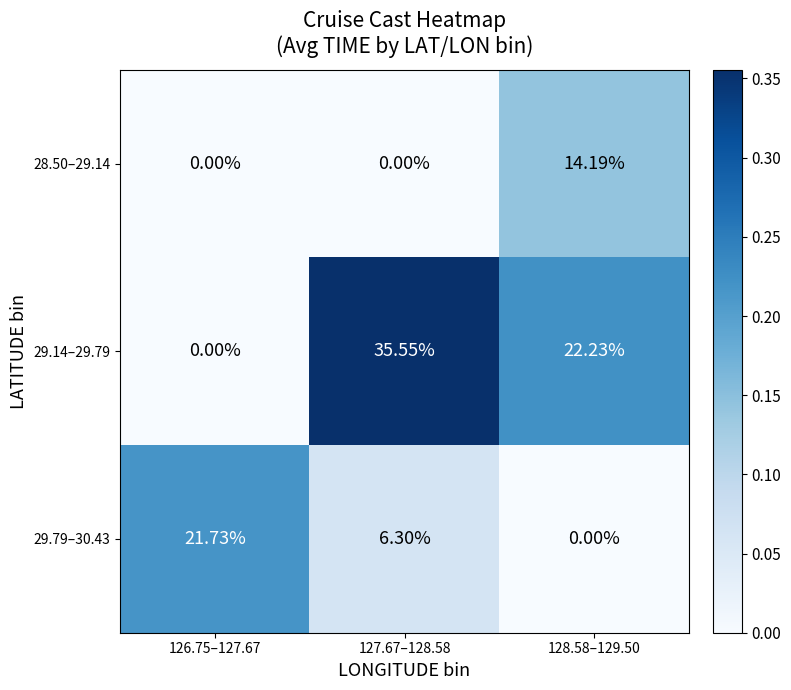

Is the value of 29.79–30.43 at 127.67–128.58 greater than the value of 29.14–29.79 at 127.67–128.58?

No